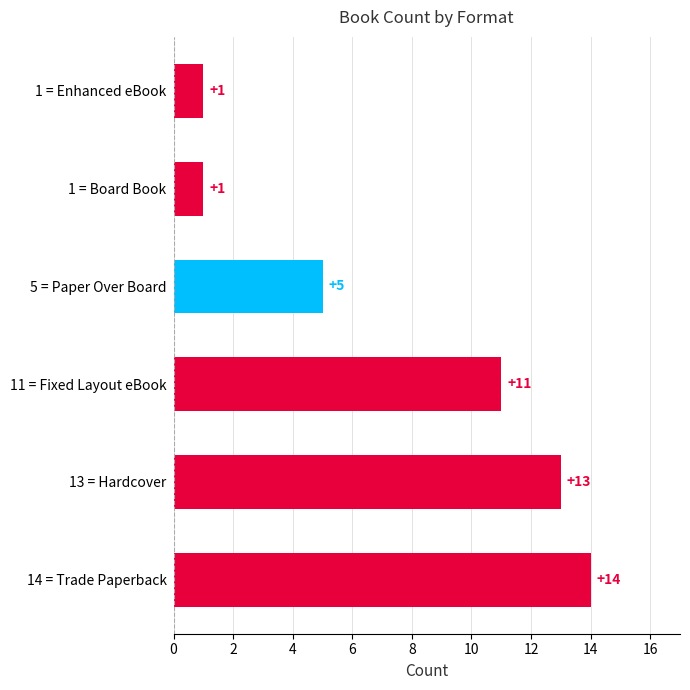

Reading bottom to top, extract all data points from this chart.

14 = Trade Paperback=14	13 = Hardcover=13	11 = Fixed Layout eBook=11	5 = Paper Over Board=5	1 = Board Book=1	1 = Enhanced eBook=1